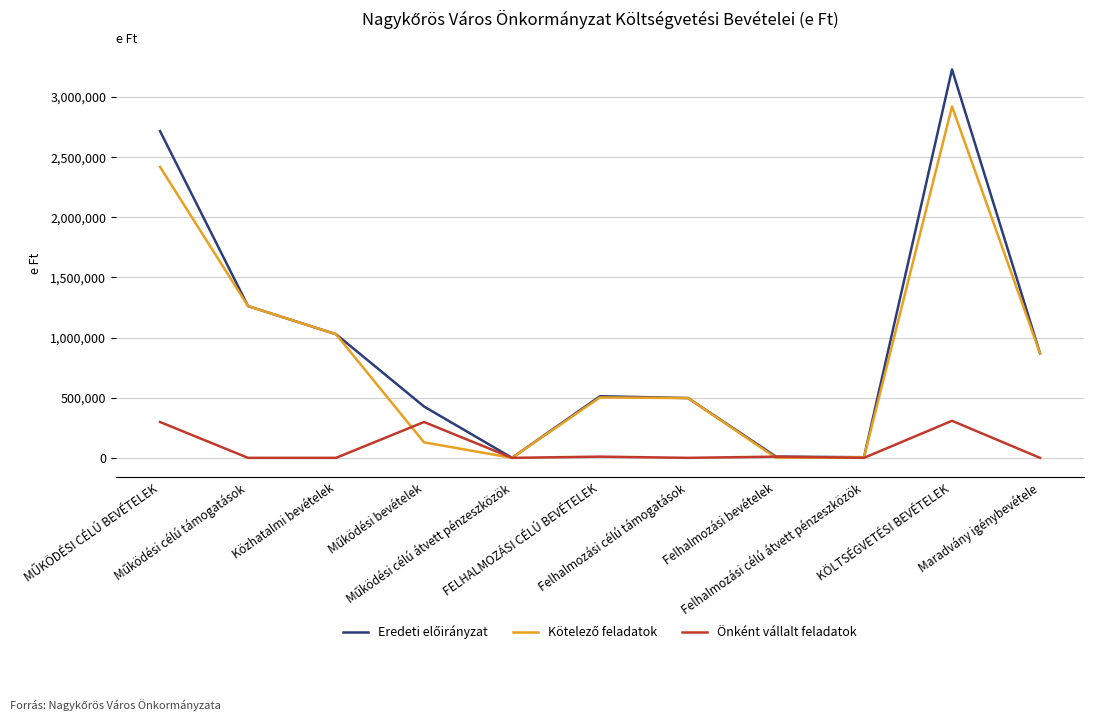

What is the greatest value displayed?

3229525